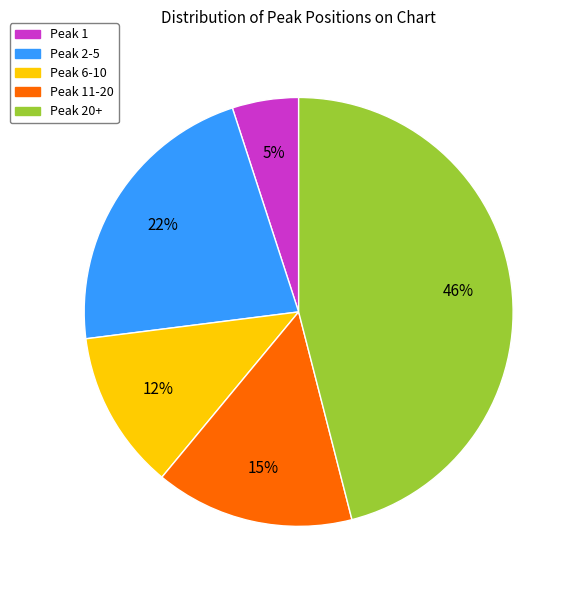

To the nearest percent, what is the average slice percentage?

20%